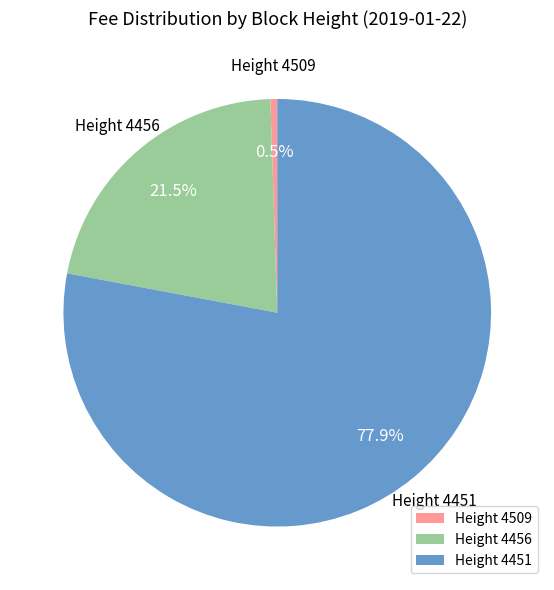

Does Height 4451 account for over 50% of the chart?

Yes